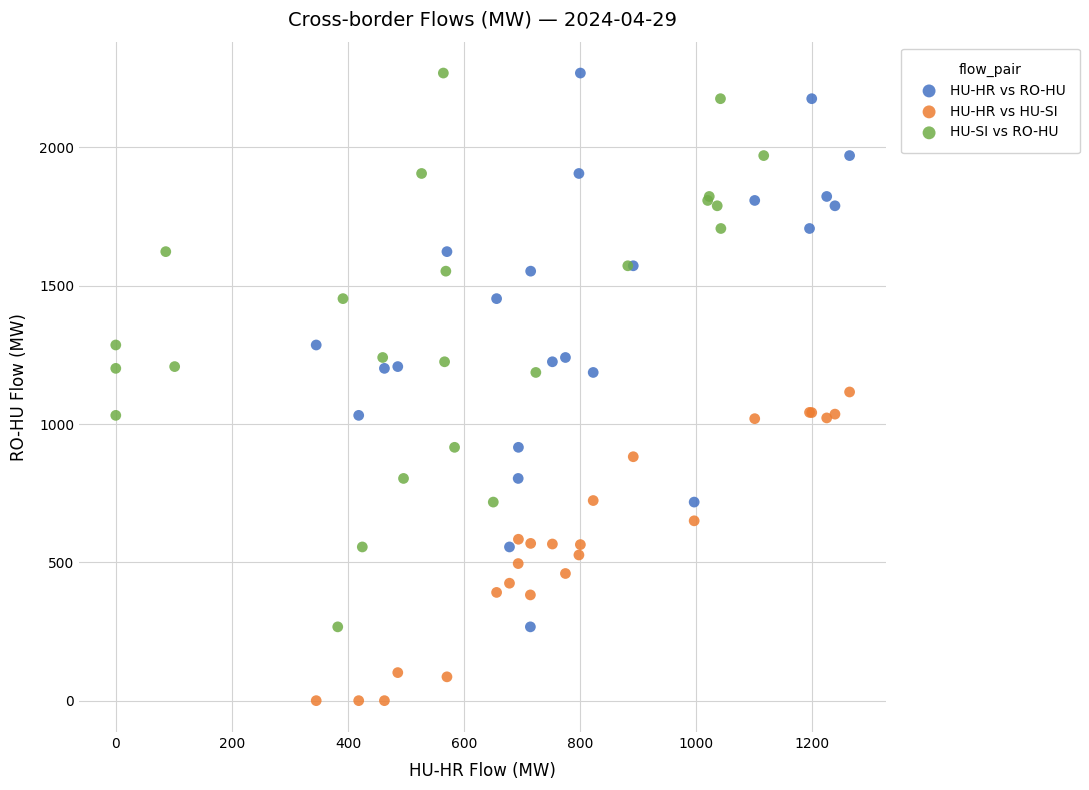

Which series contains the lowest Y value?

HU-HR vs HU-SI